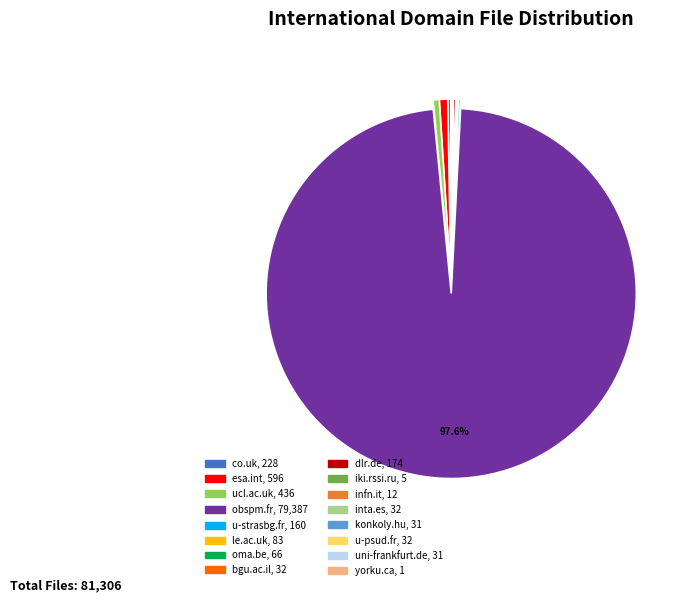

Which slice is the largest?

obspm.fr